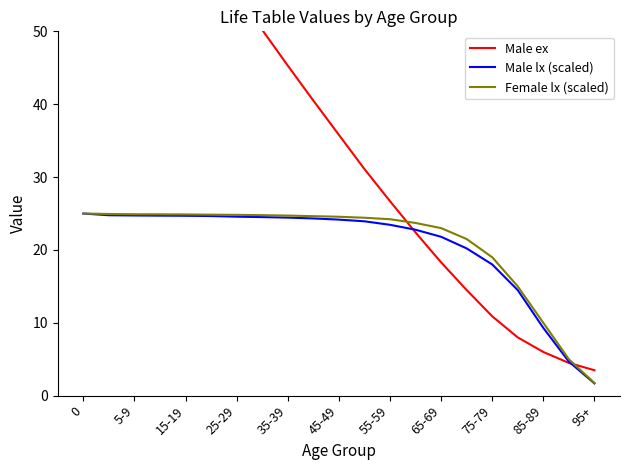

How many lines are shown in the chart?

3